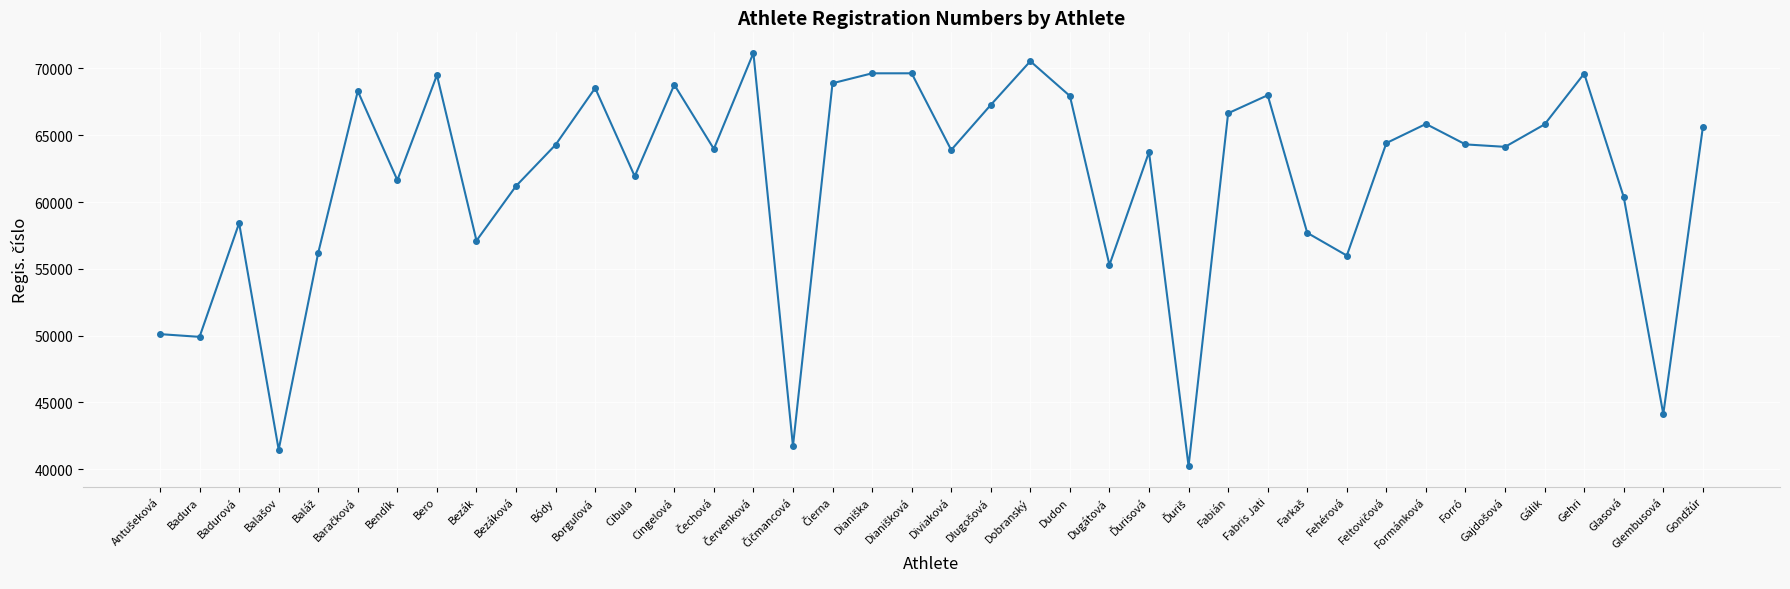

What is the greatest value displayed?

71160